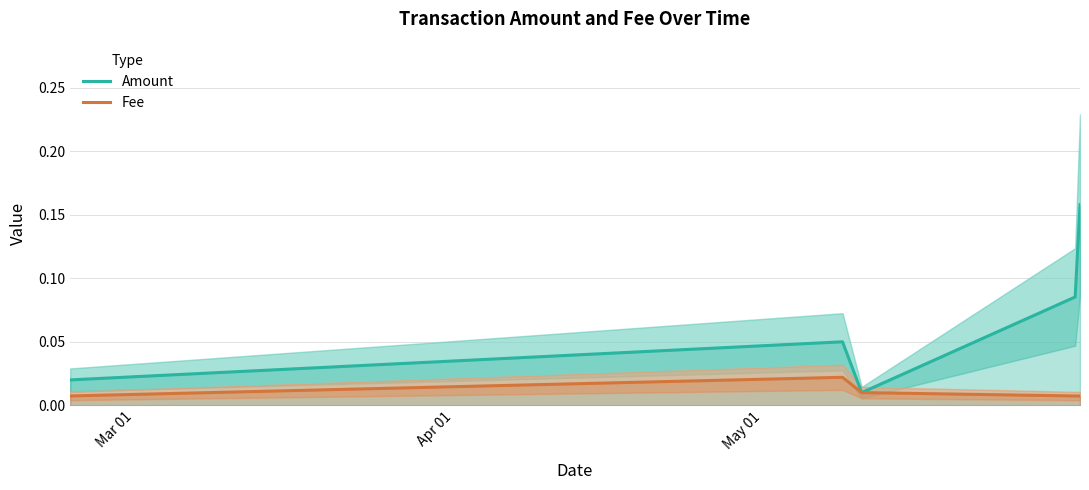

Reading left to right, extract all data points from this chart.

Amount: 0.0	0.1	0.0	0.1	0.2
Fee: 0.0	0.0	0.0	0.0	0.0